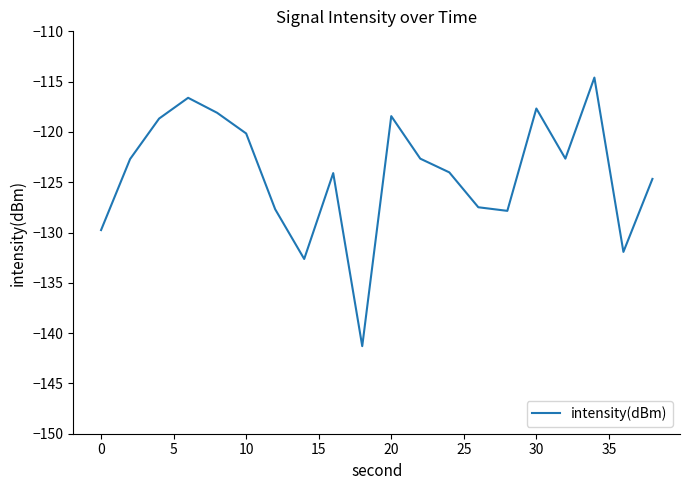

What is the minimum value shown in the chart?

-141.3